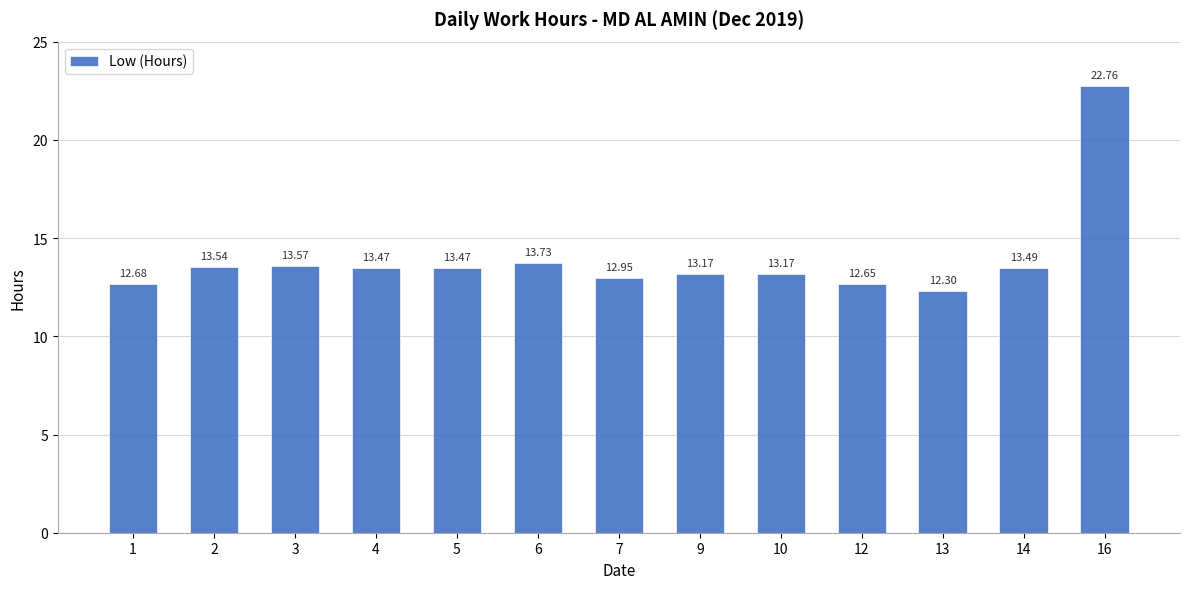

What is the difference between the maximum and minimum values?

10.5